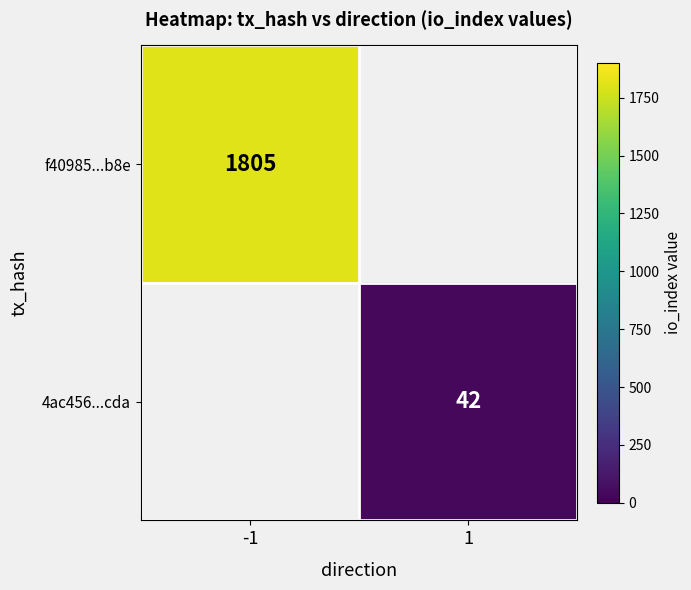

Is it true that 4ac456...cda equals 42 at 1?

True